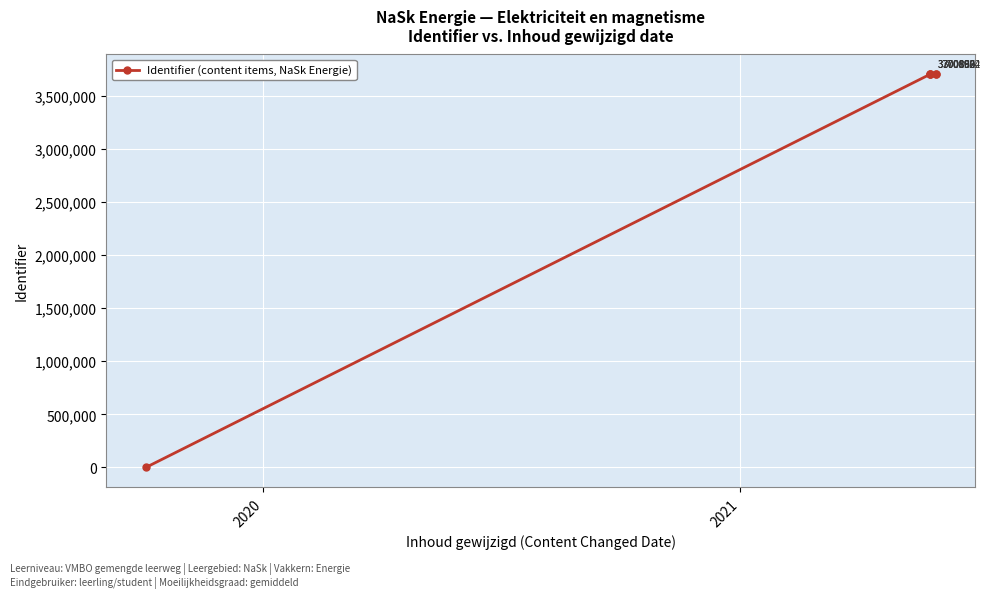

Reading left to right, list all the values displayed in this chart.

0	3700866	3700889	3700892	3700924	3701002